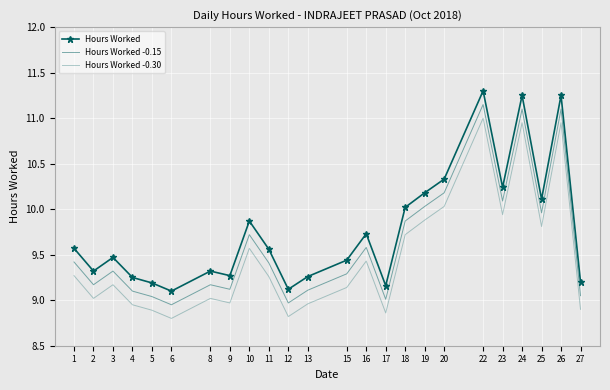

Reading left to right, list all the values displayed in this chart.

Hours Worked: 1=9.6	2=9.3	3=9.5	4=9.2	5=9.2	6=9.1	8=9.3	9=9.3	10=9.9	11=9.6	12=9.1	13=9.3	15=9.4	16=9.7	17=9.2	18=10.0	19=10.2	20=10.3	22=11.3	23=10.2	24=11.2	25=10.1	26=11.2	27=9.2
Hours Worked -0.15: 1=9.4	2=9.2	3=9.3	4=9.1	5=9.0	6=8.9	8=9.2	9=9.1	10=9.7	11=9.4	12=9.0	13=9.1	15=9.3	16=9.6	17=9.0	18=9.9	19=10.0	20=10.2	22=11.2	23=10.1	24=11.1	25=10.0	26=11.1	27=9.0
Hours Worked -0.30: 1=9.3	2=9.0	3=9.2	4=8.9	5=8.9	6=8.8	8=9.0	9=9.0	10=9.6	11=9.3	12=8.8	13=9.0	15=9.1	16=9.4	17=8.9	18=9.7	19=9.9	20=10.0	22=11.0	23=9.9	24=10.9	25=9.8	26=10.9	27=8.9